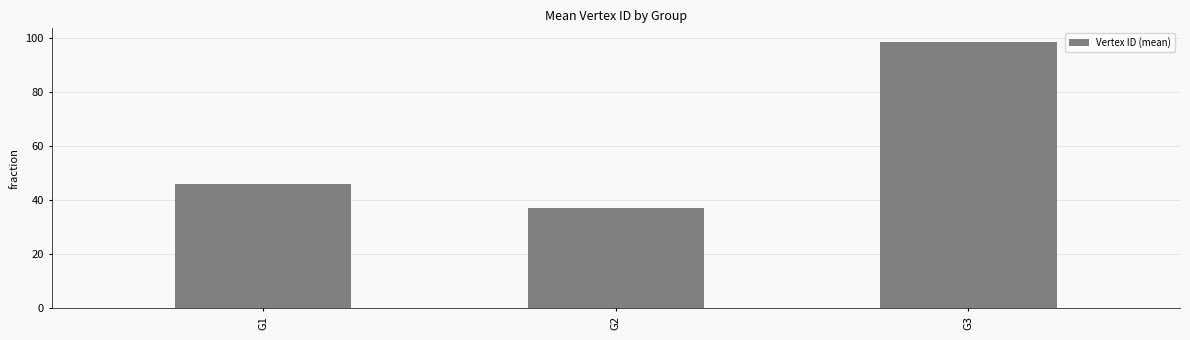

Approximately how many times larger is the value at G3 compared to G2?

2.7